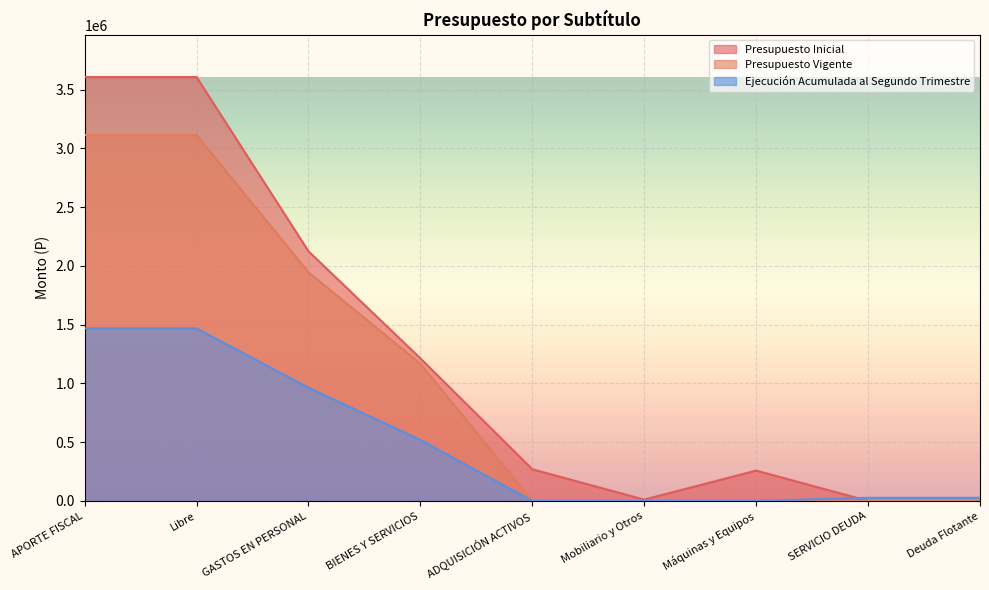

What is the value of the Presupuesto Vigente point at the 3rd from the left?

1945762